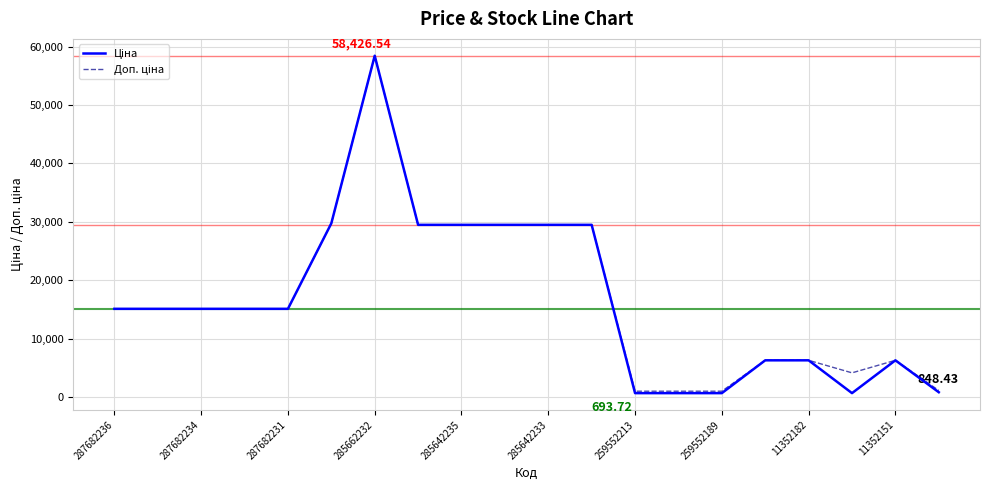

What is the label of the 11th point from the right?

11352151